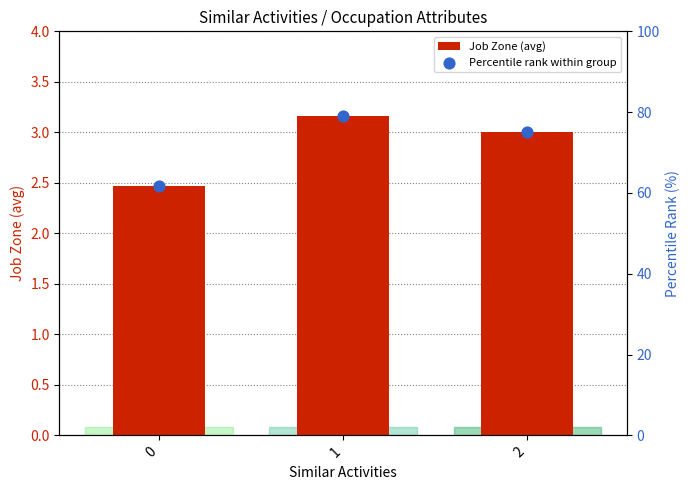

What are all the series names shown in the legend?

Job Zone (avg), Percentile rank within group